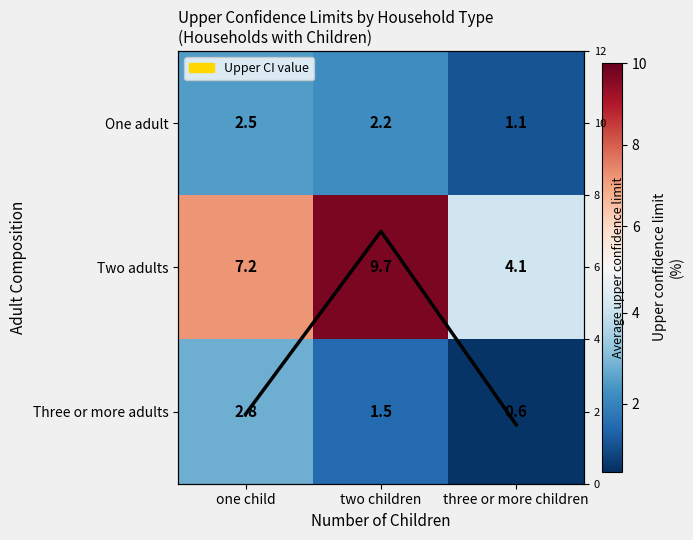

At which label does One adult reach its peak?

one child